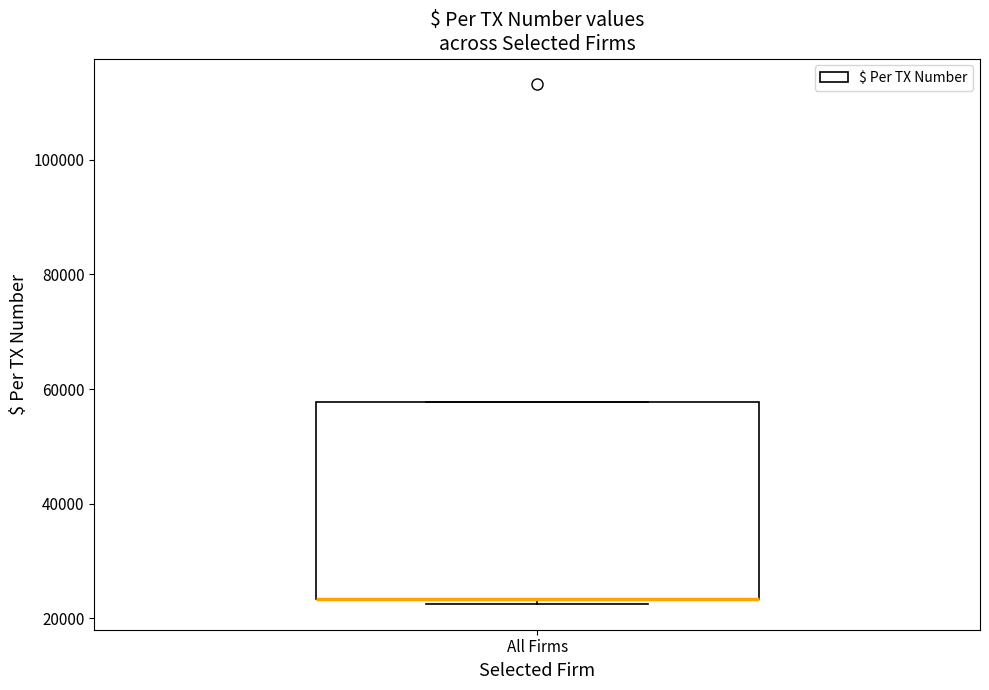

Transcribe this box plot: give where the median line is, the range the box spans, and where the two whiskers end, as read against the y-axis. The values are not printed on the chart, so give them approximately, as read against the axis.

median 24000 (drawn on the box's lower edge), box 24000 to 58000, whiskers 22000 to 58000